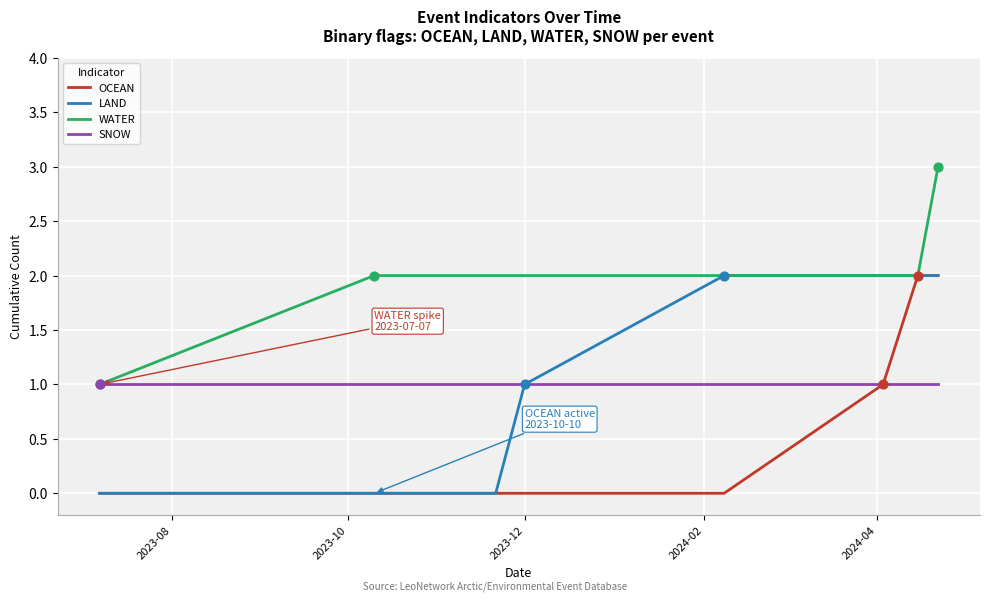

Which series has the largest total across all categories?

WATER